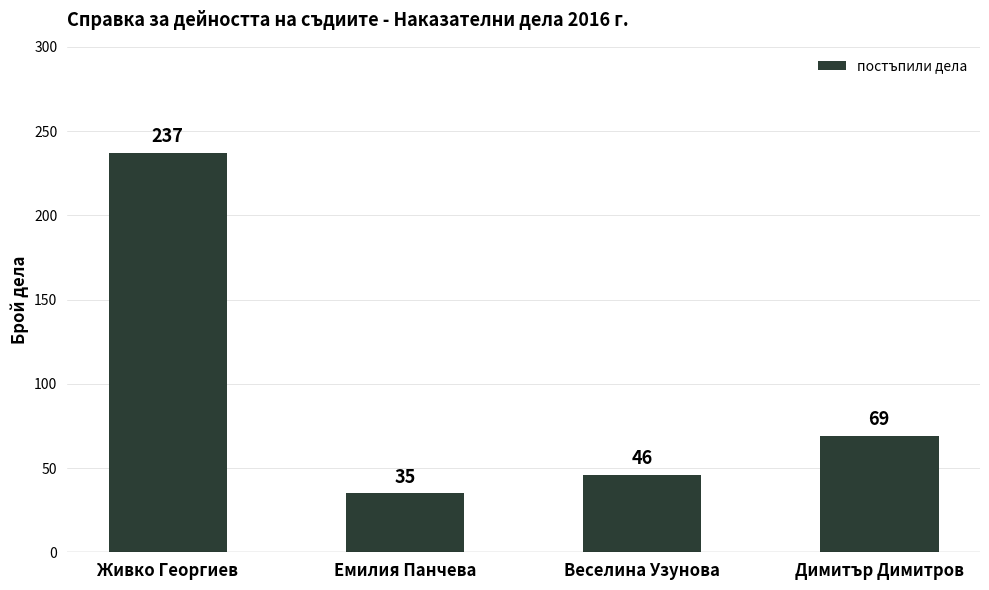

Are the bars grouped side by side (vs. stacked)?

No